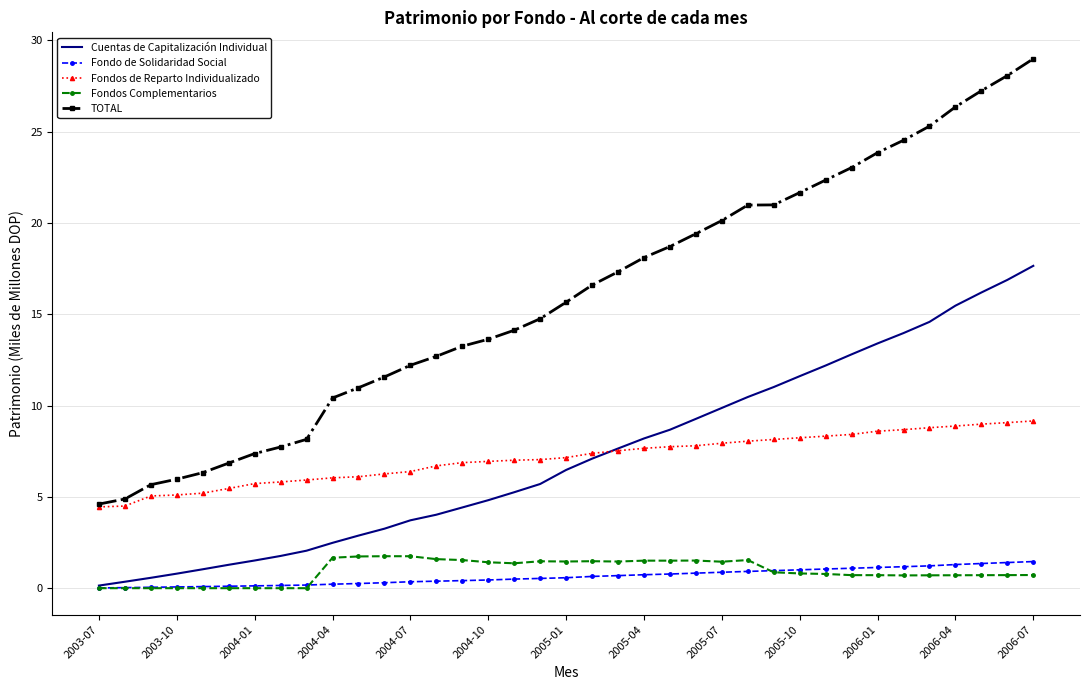

Which series has the widest spread of values?

TOTAL